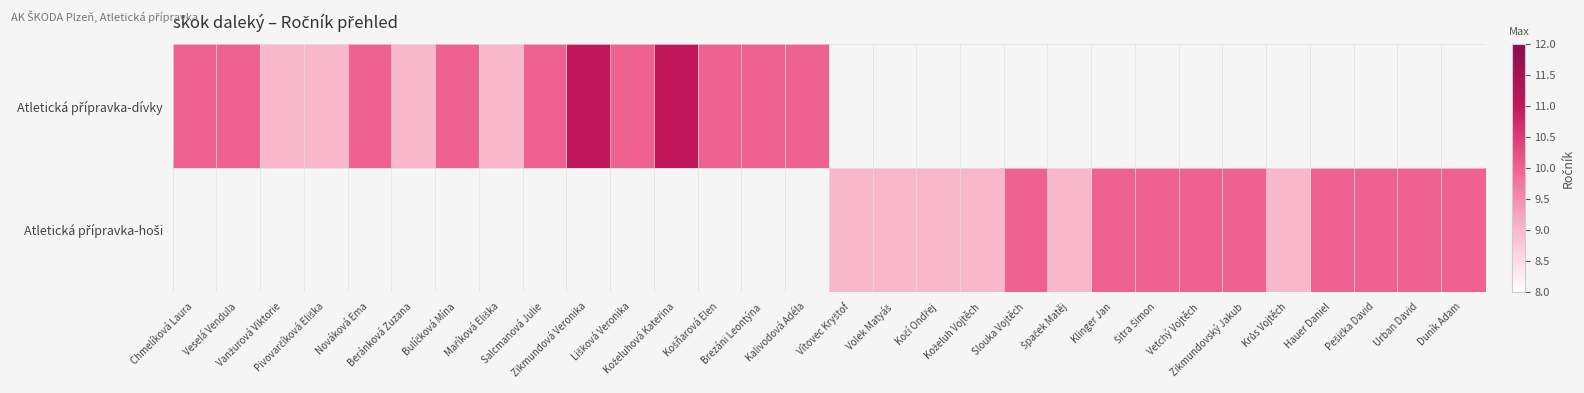

What is the greatest value displayed?

11